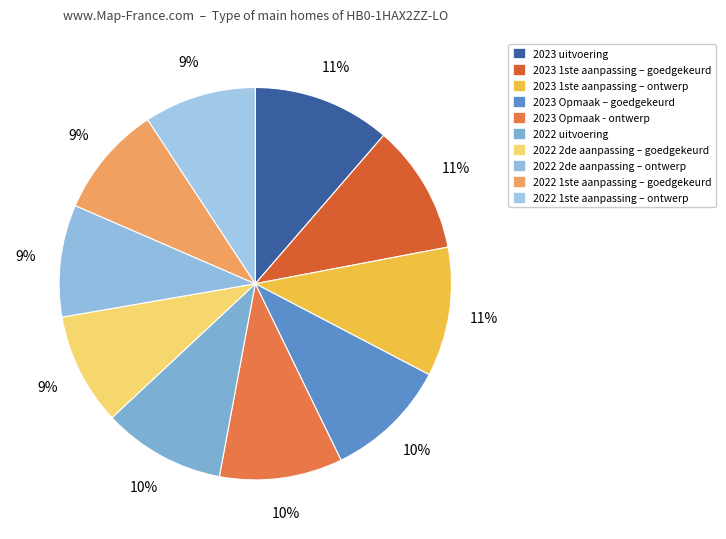

To the nearest percent, what percentage of the pie is 2022 uitvoering?

10%